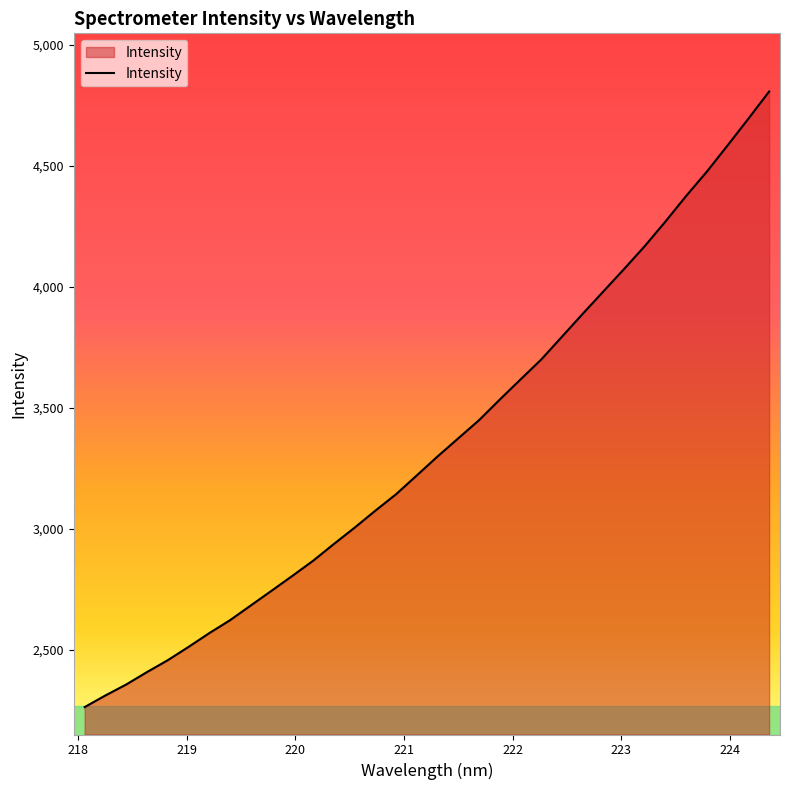

What is the maximum value shown in the chart?

4807.9